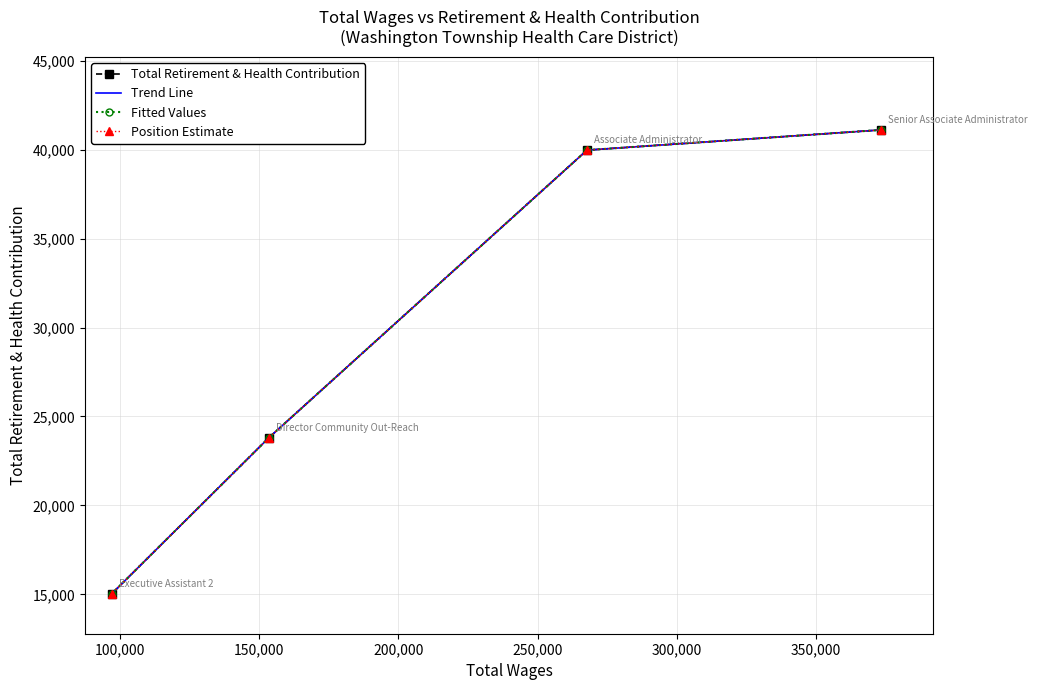

True or false: Total Retirement & Health Contribution and Position Estimate cross at least once.

False